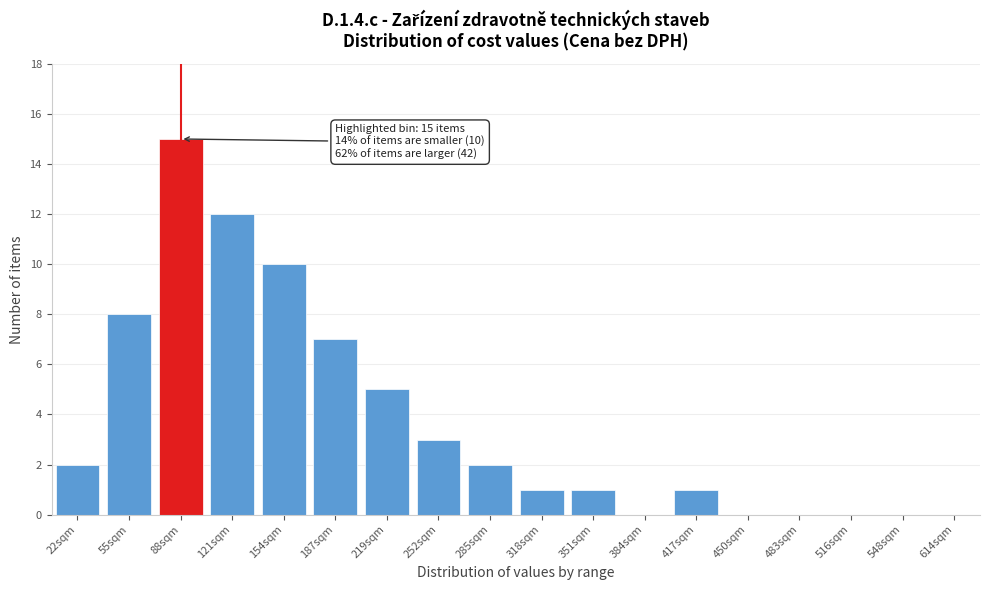

Reading left to right, list all the values displayed in this chart.

22sqm=2	55sqm=8	88sqm=15	121sqm=12	154sqm=10	187sqm=7	219sqm=5	252sqm=3	285sqm=2	318sqm=1	351sqm=1	384sqm=0	417sqm=1	450sqm=0	483sqm=0	516sqm=0	548sqm=0	614sqm=0